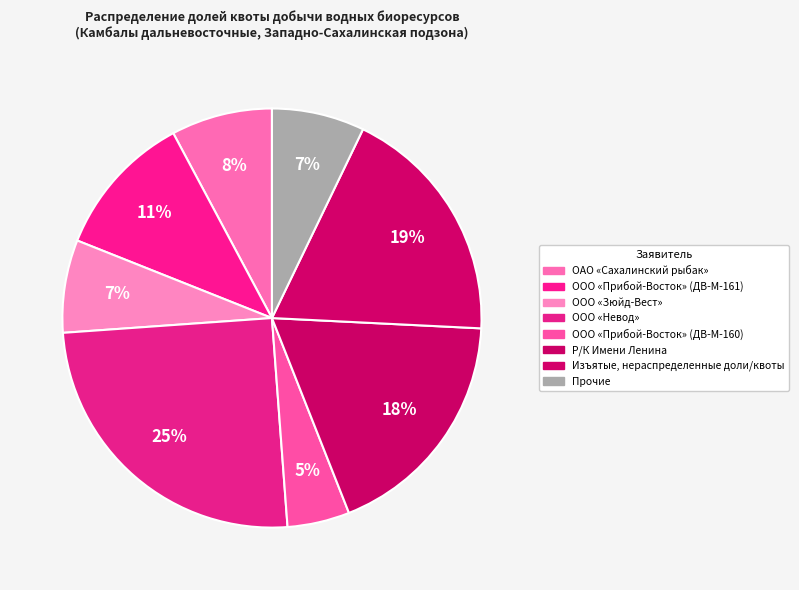

Does any single category account for the majority?

No